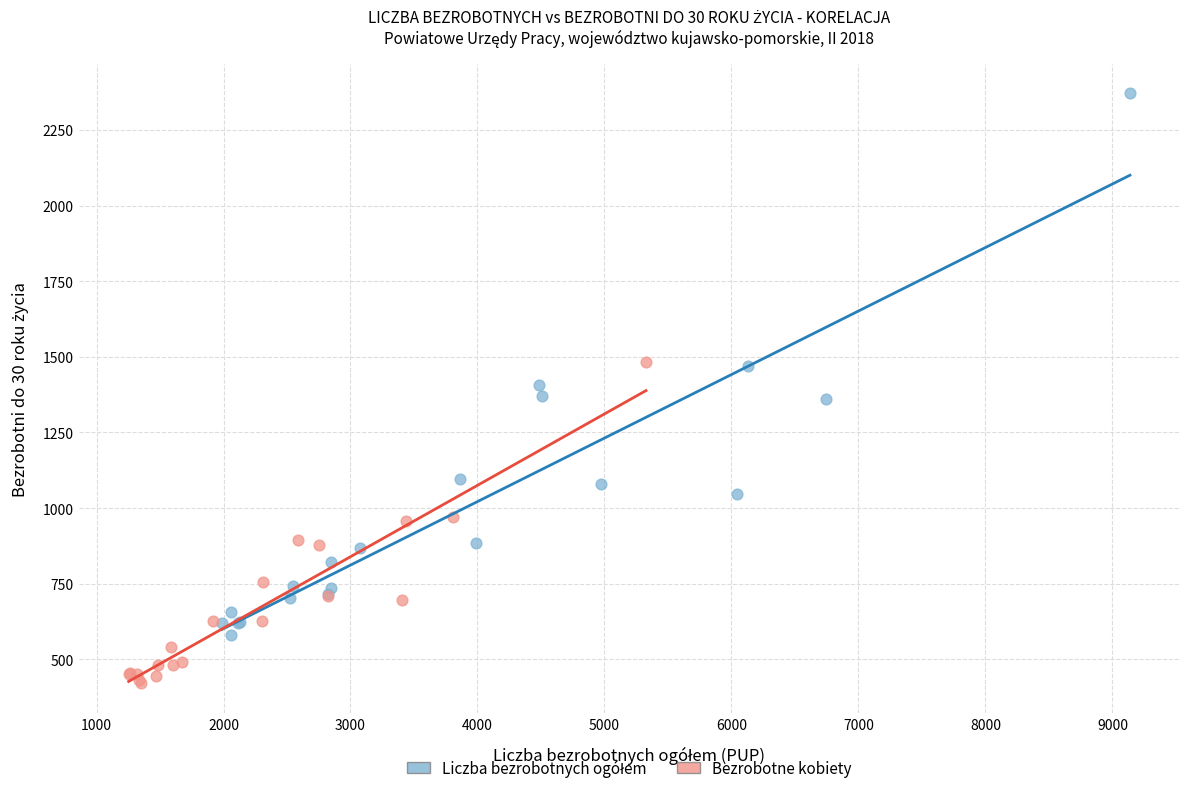

Which series reaches the minimum Y coordinate?

Bezrobotne kobiety